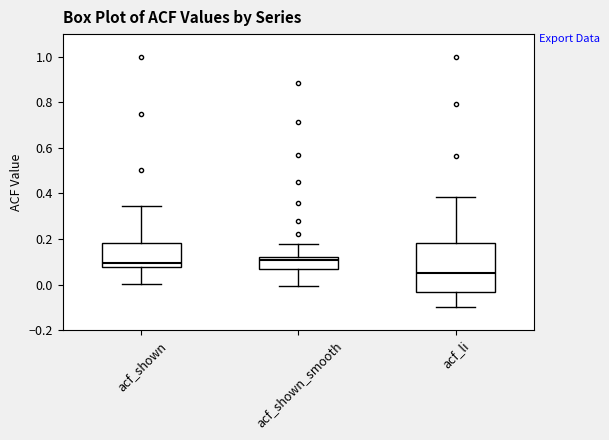

Which box is the tallest, from its lower edge to its upper edge?

acf_li